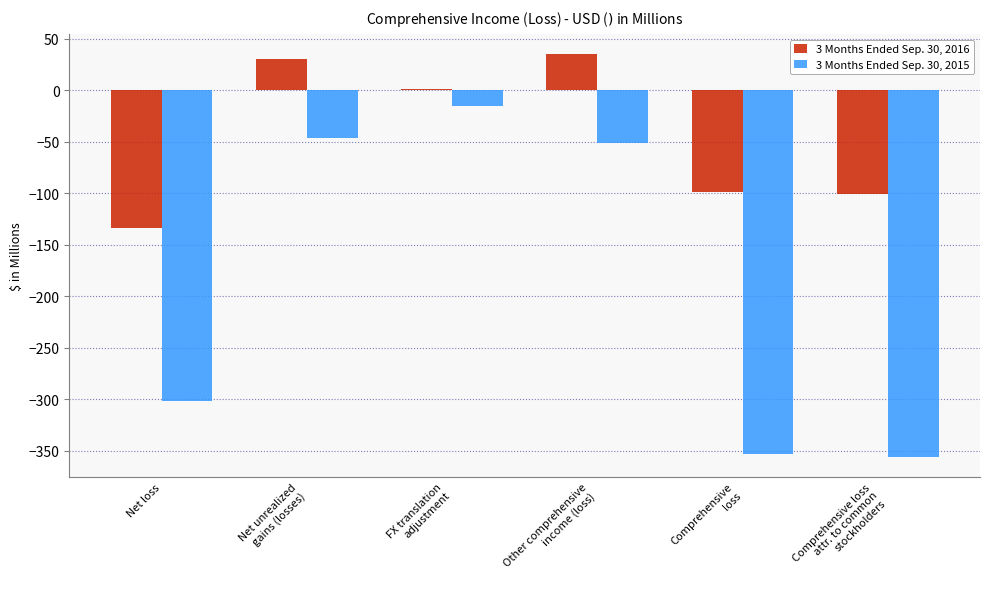

How many categories are shown in the chart?

6